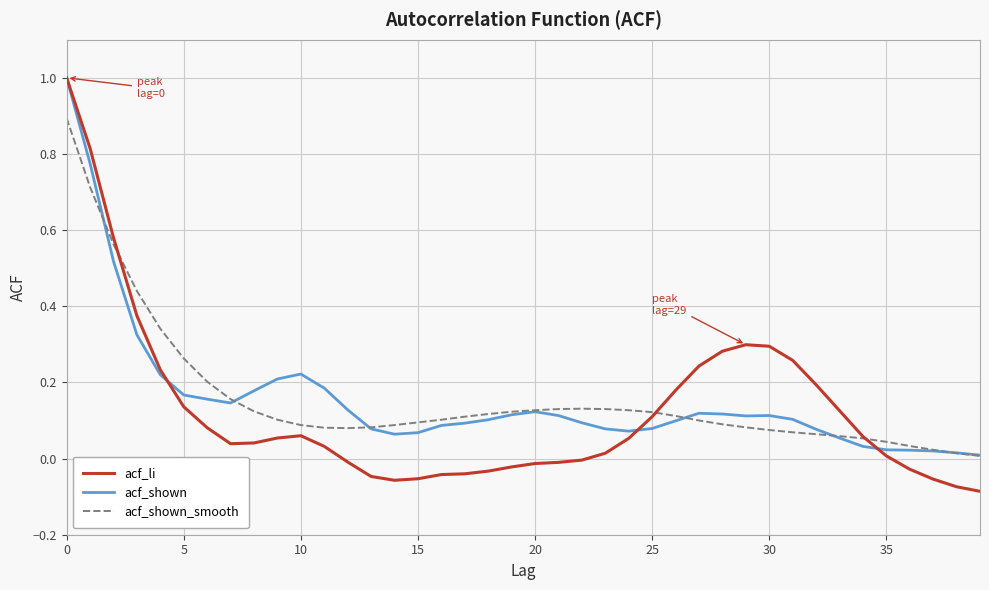

What is the maximum value shown in the chart?

1.0